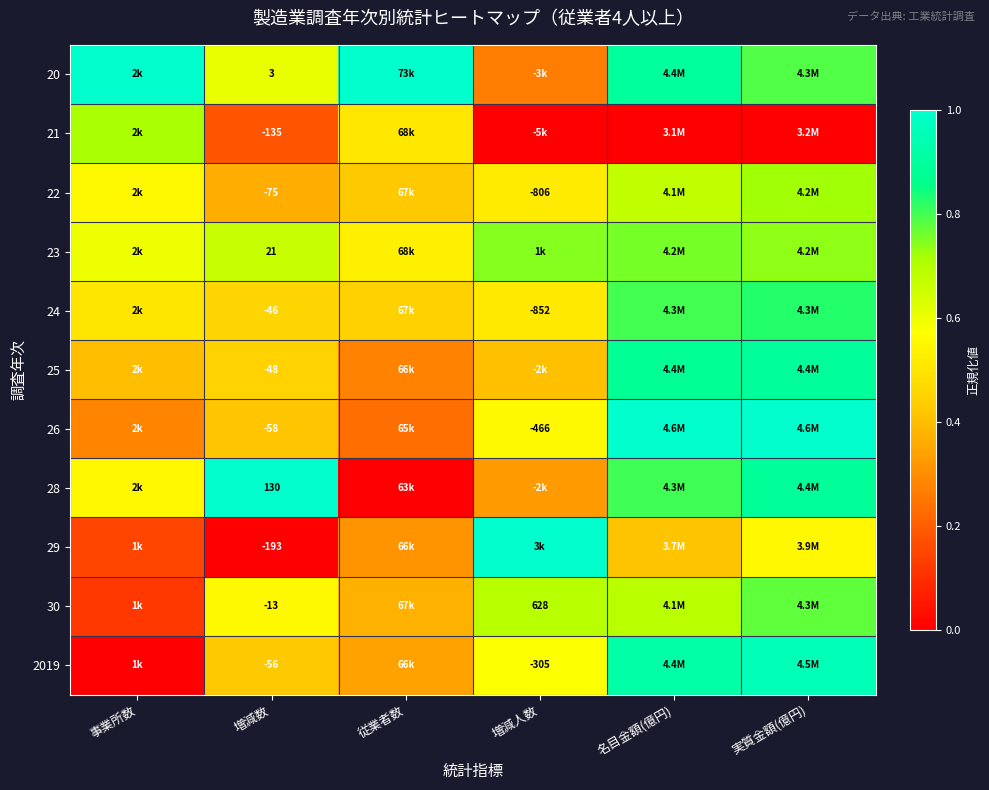

What is the highest value of the 29 series?

1.0